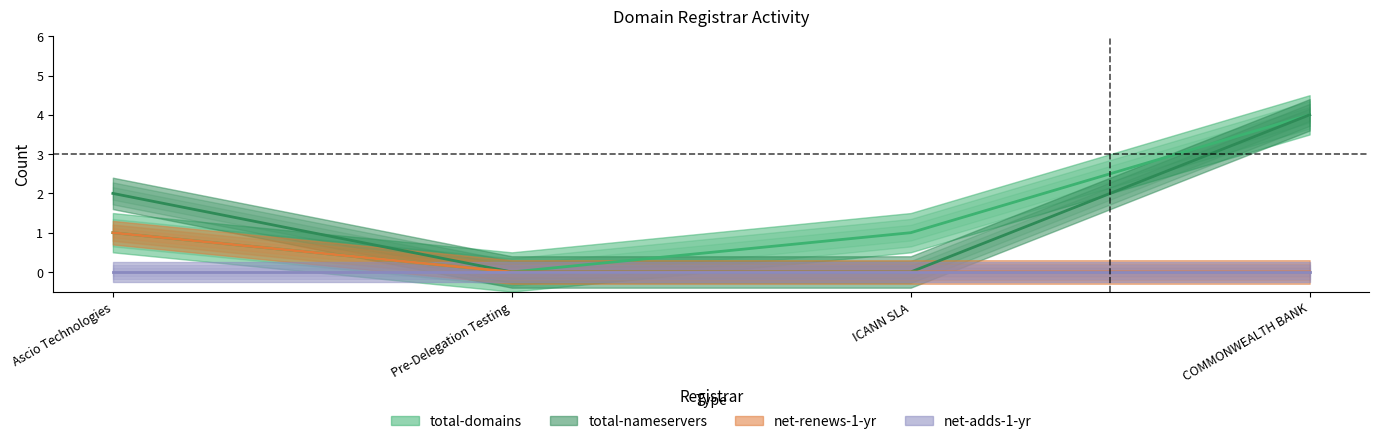

What is the sum of all total-nameservers values?

6